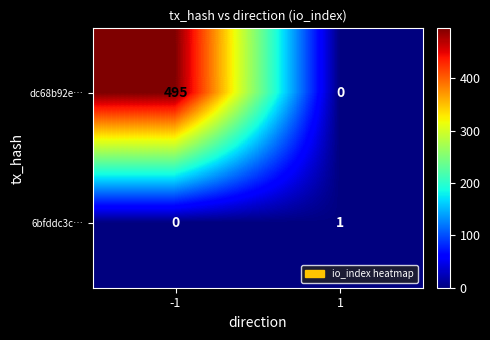

What is the difference between the dc68b92e… values at 1 and -1?

495